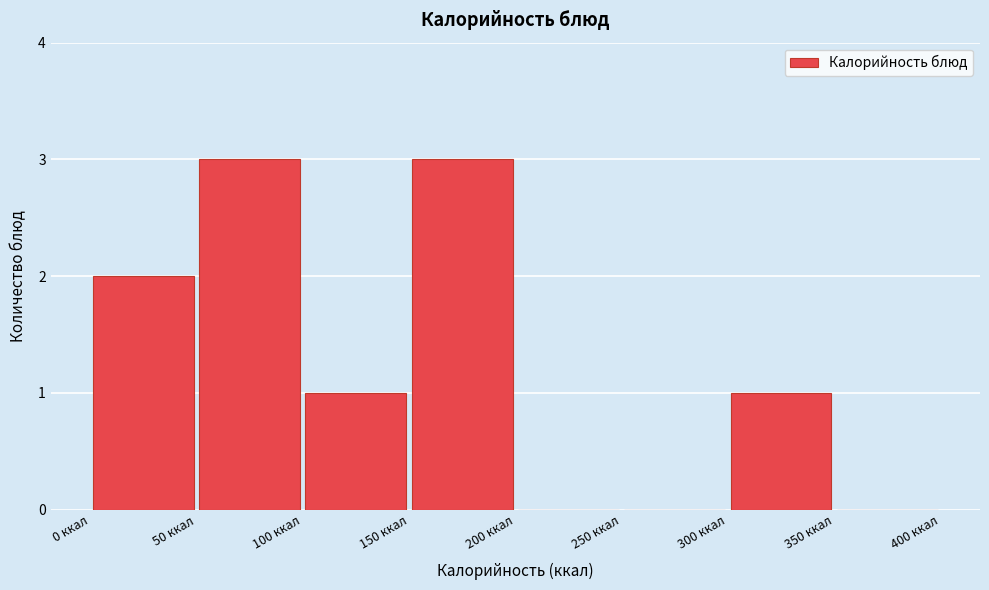

Reading left to right, list every bar in this chart as the range it spans on the x-axis followed by its height. The values are not printed on the chart, so give them approximately, as read against the axis.

0 to 50: 2
50 to 100: 3
100 to 150: 1
150 to 200: 3
200 to 250: 0
250 to 300: 0
300 to 350: 1
350 to 400: 0